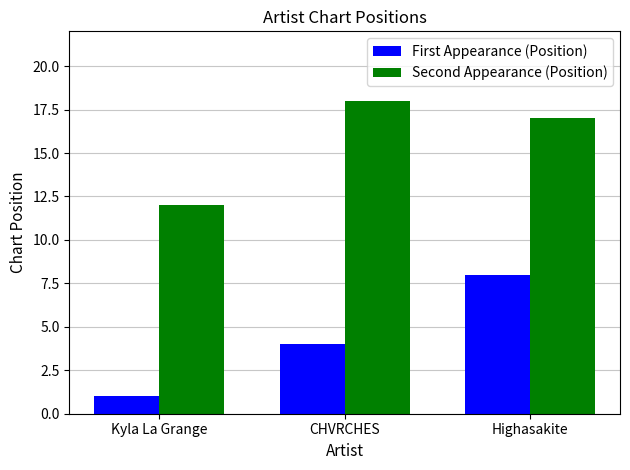

Count the First Appearance (Position) values in the range 1 to 8.

3